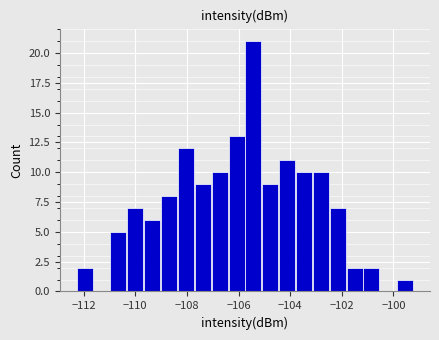

Read against the x-axis, roughly where is the centre of the tallest bar?

-105.4